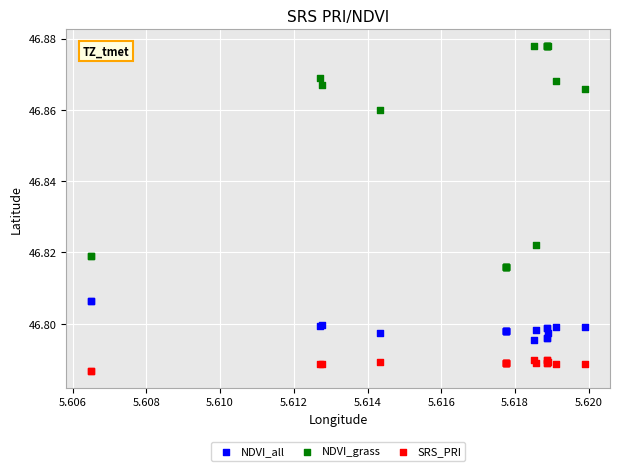

Which series reaches the maximum Y coordinate?

NDVI_grass